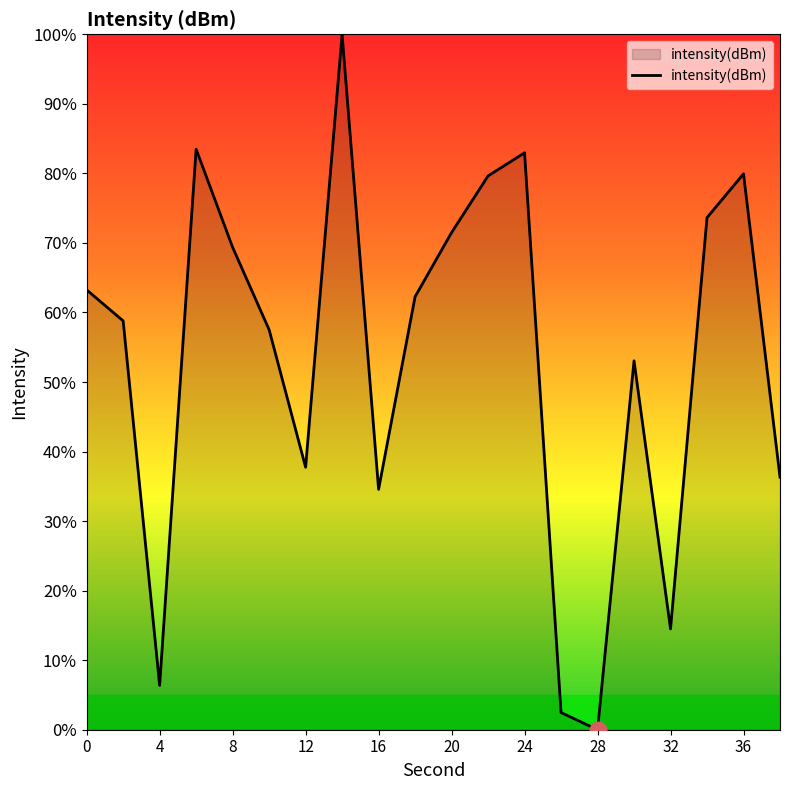

What is the greatest value displayed?

100.0